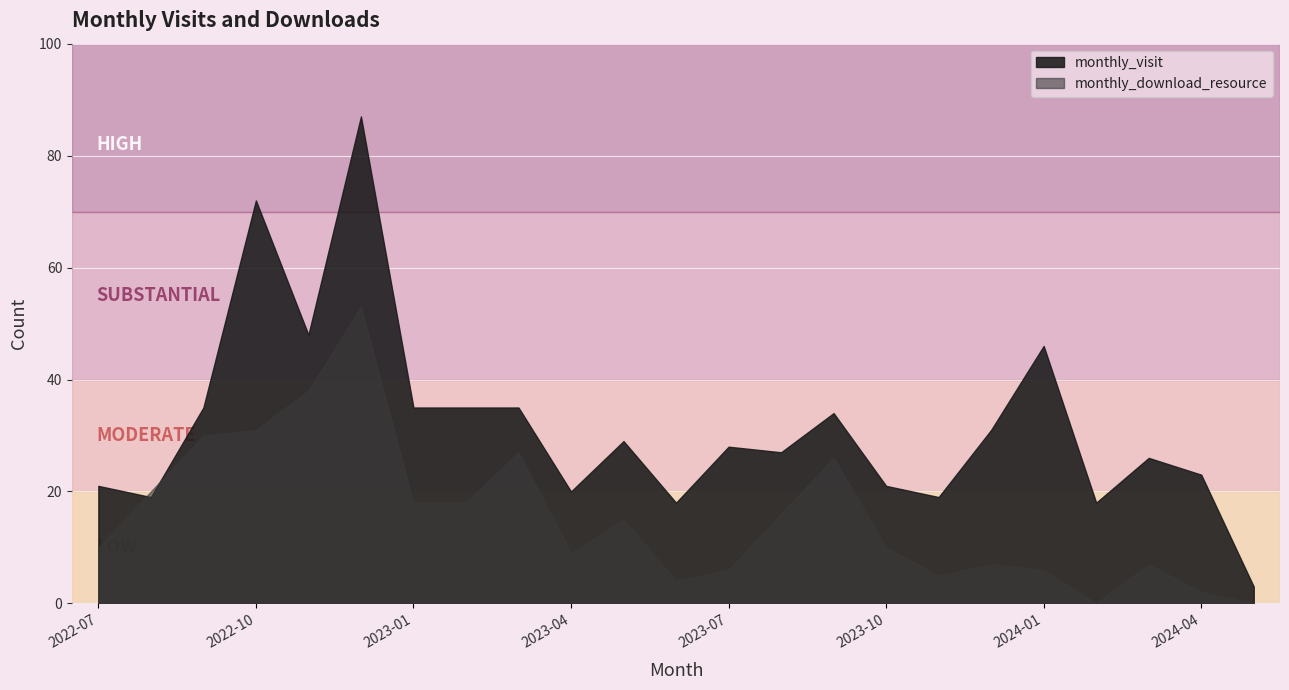

Which label corresponds to the largest value in the chart?

2022-12